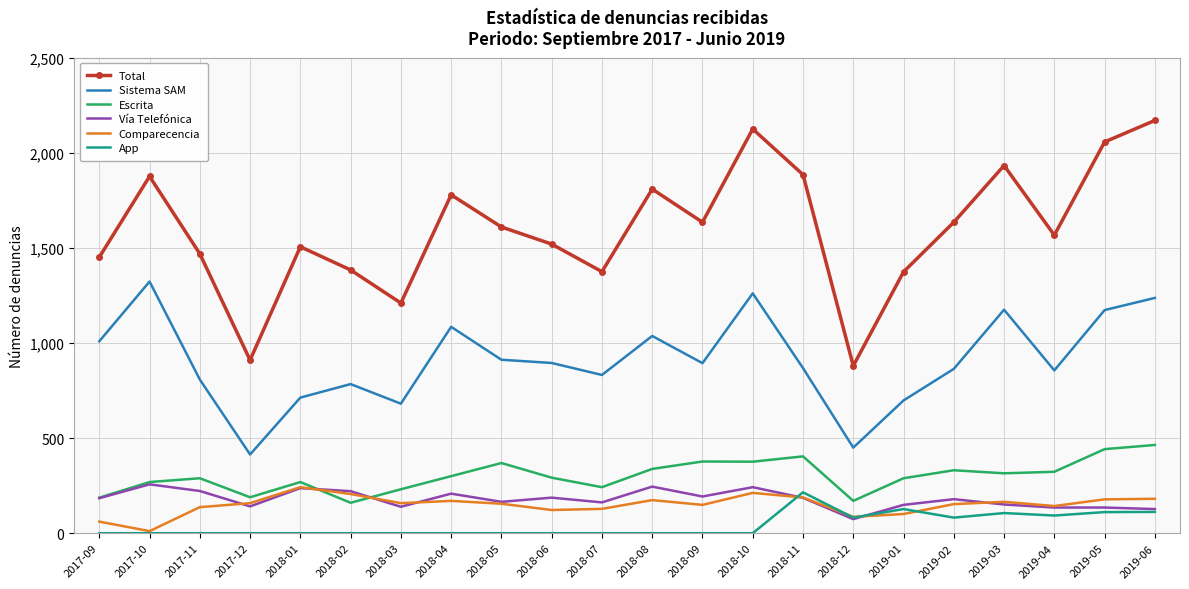

True or false: Vía Telefónica has a value of 179 at 2019-02.

True